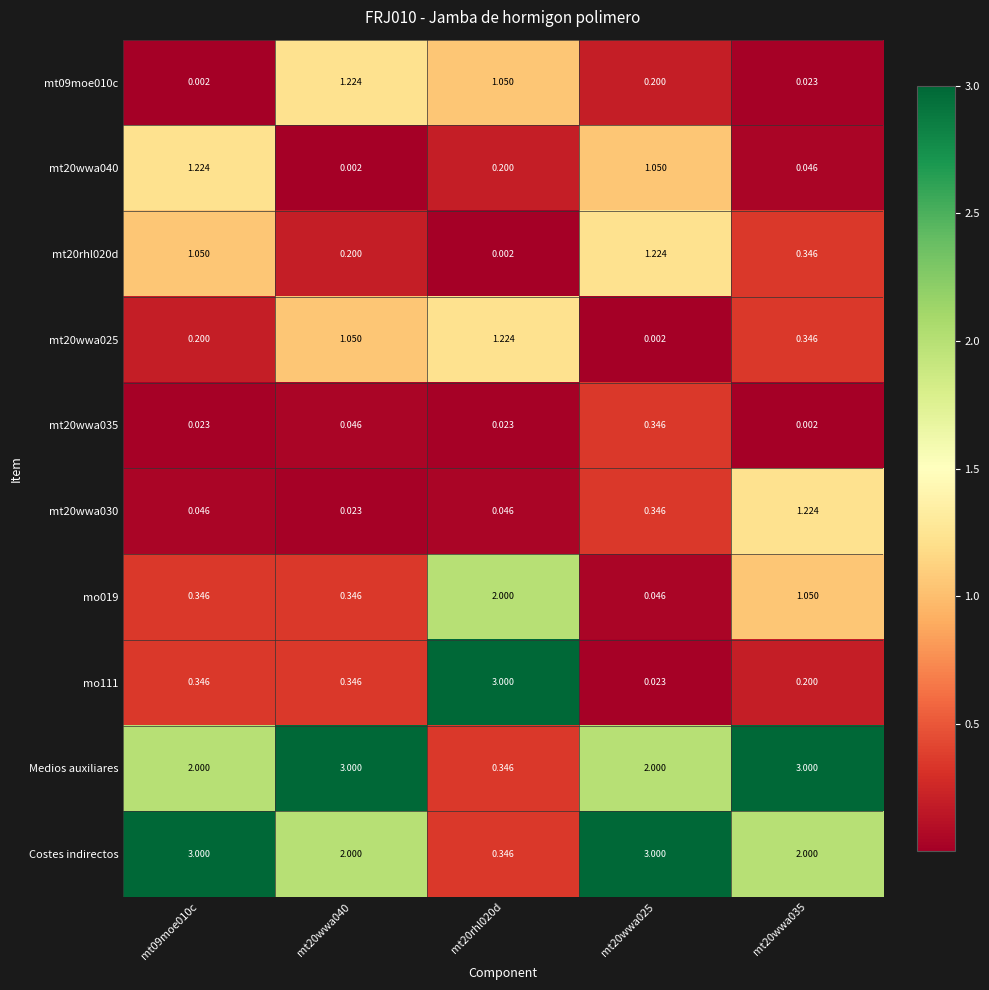

Is the value of mo019 at mt20rhl020d greater than the value of mt20wwa035 at mt20wwa035?

Yes